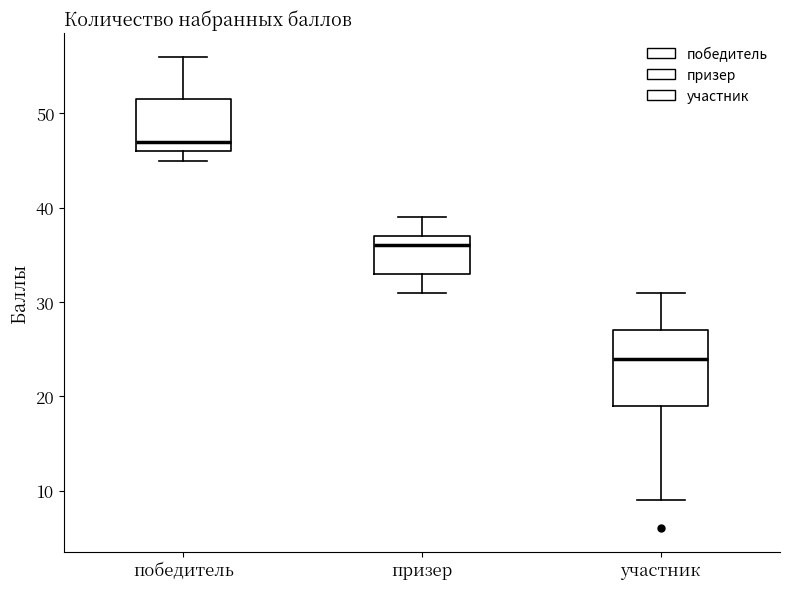

Reading left to right, read every box against the y-axis: the position of its median line, the range the box covers, and the ends of its whiskers. The values are not printed on the chart, so give them approximately, as read against the axis.

победитель: median 47, box 46 to 52, whiskers 45 to 56
призер: median 36, box 33 to 37, whiskers 31 to 39
участник: median 24, box 19 to 27, whiskers 9 to 31